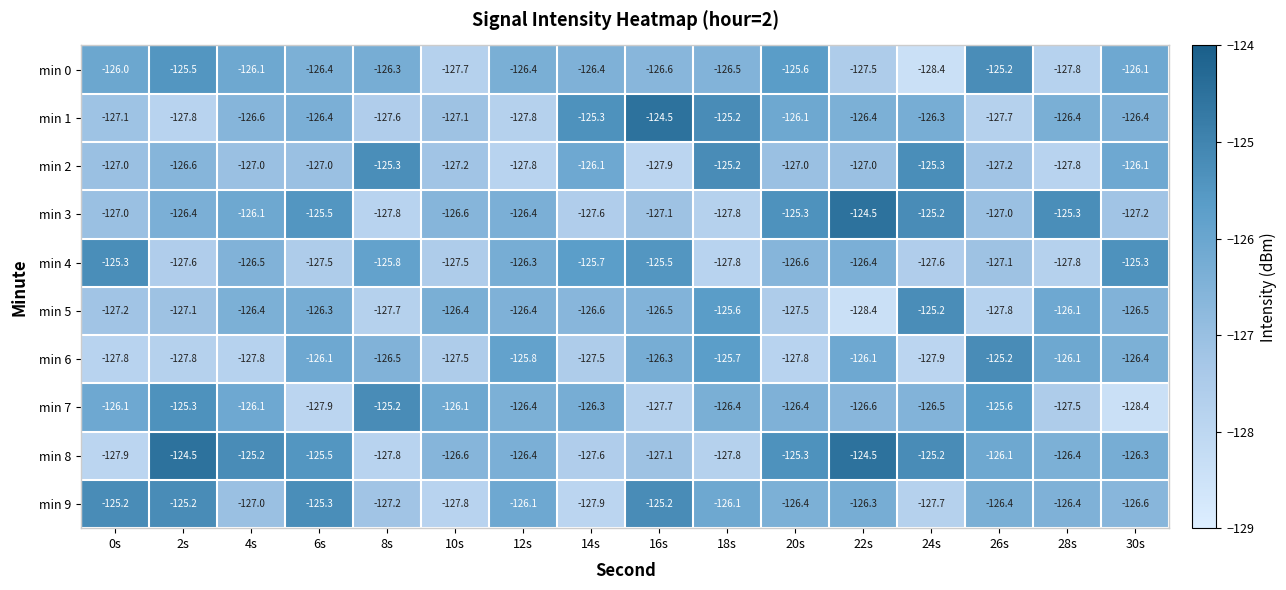

Read the min 6 value at 6s.

-126.1